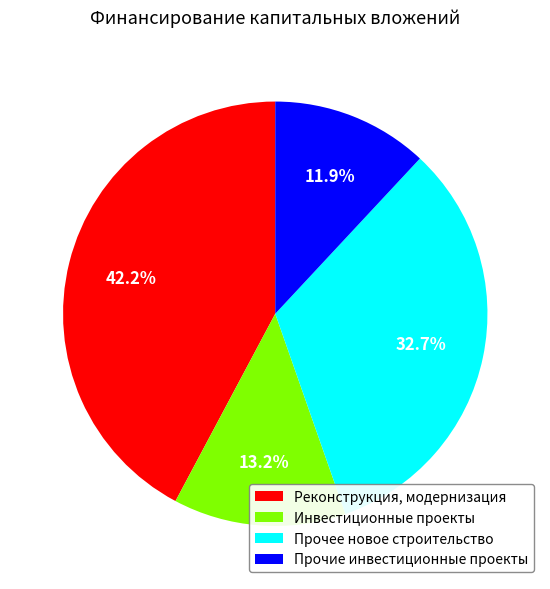

Is Реконструкция, модернизация the majority of the pie?

No